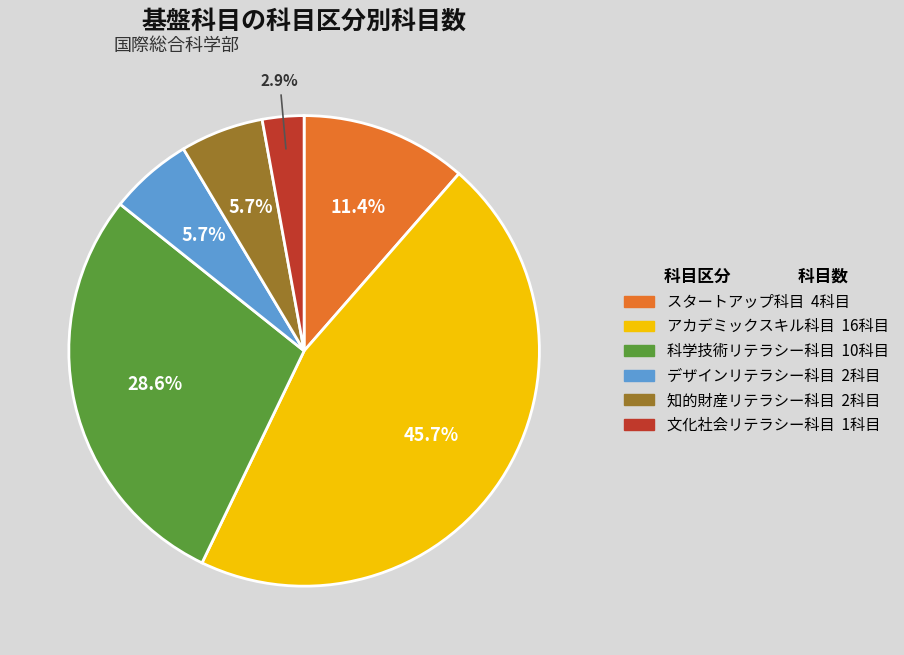

What percentage is NOT represented by デザインリテラシー科目?

94.3%